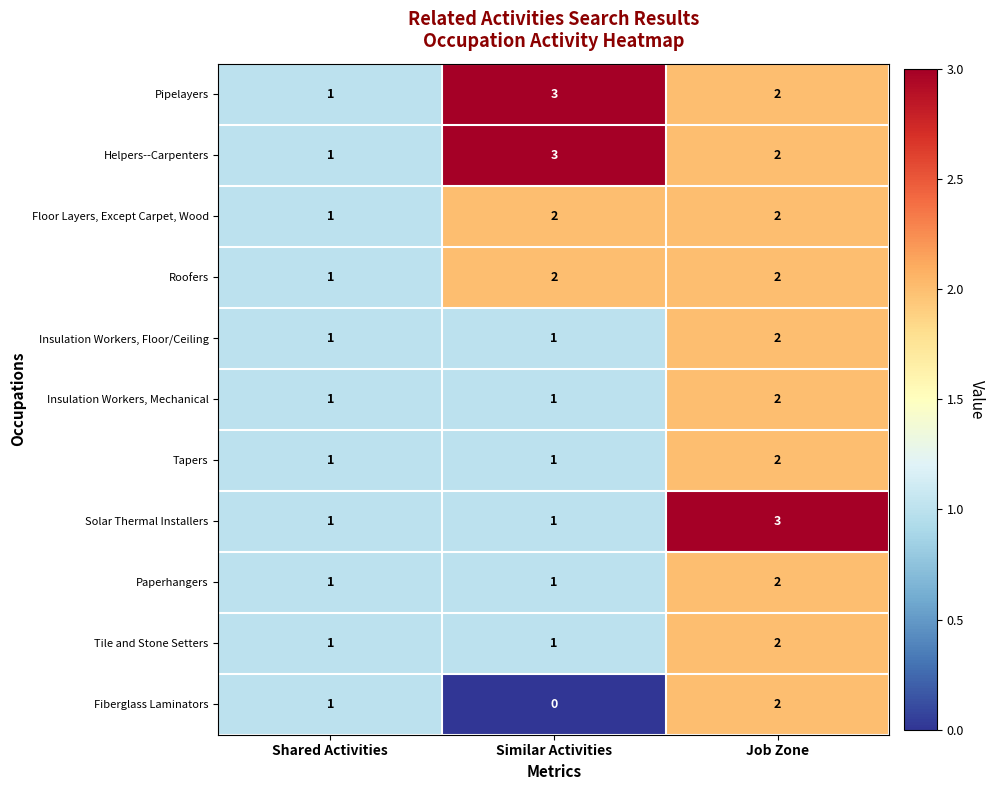

What is the total value across all series at Job Zone?

23